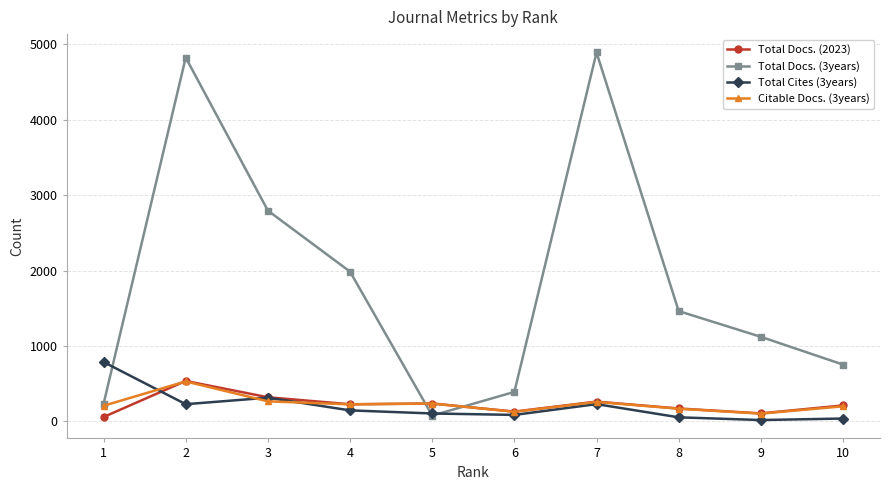

After their last crossing, which series has the higher values: Total Cites (3years) or Total Docs. (2023)?

Total Docs. (2023)